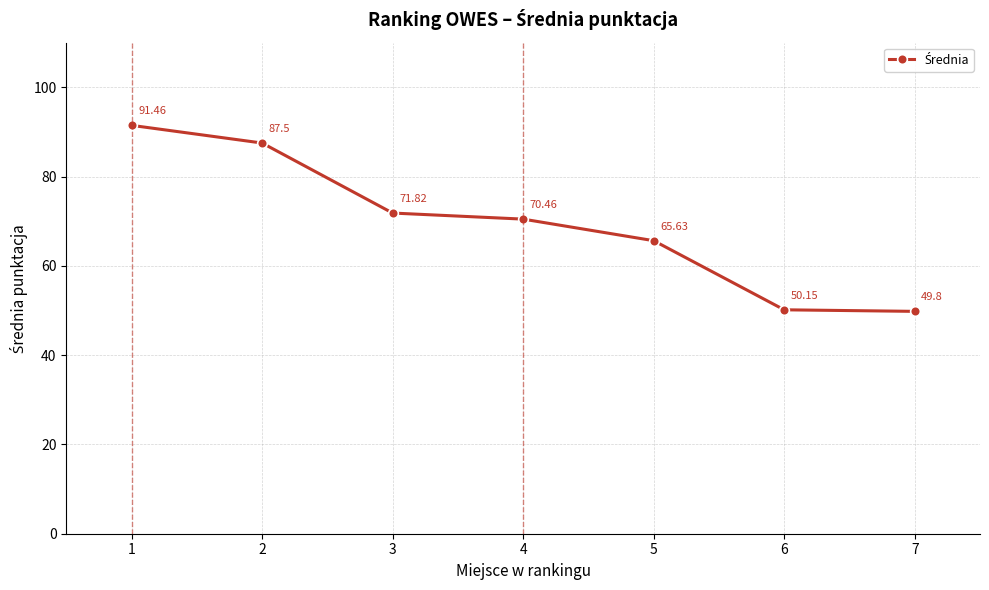

Where does the data first go above 70?

1